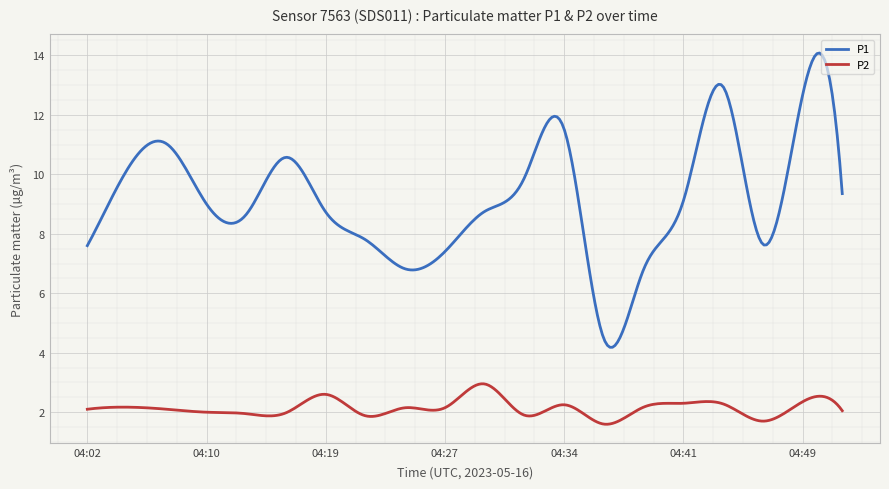

What is the greatest value displayed?

14.1